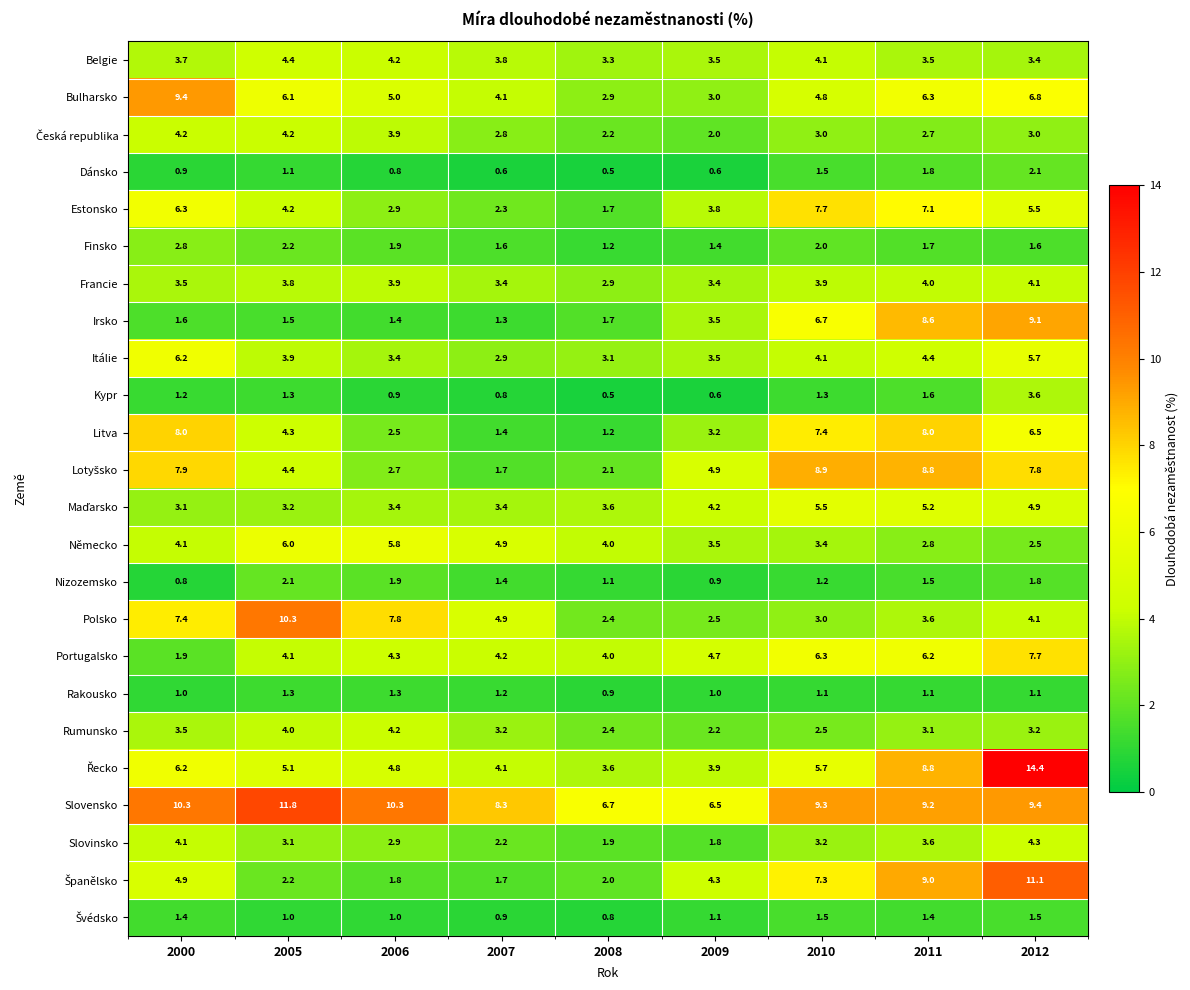

The value of Slovinsko at 2008 is 2.7. True or false?

False